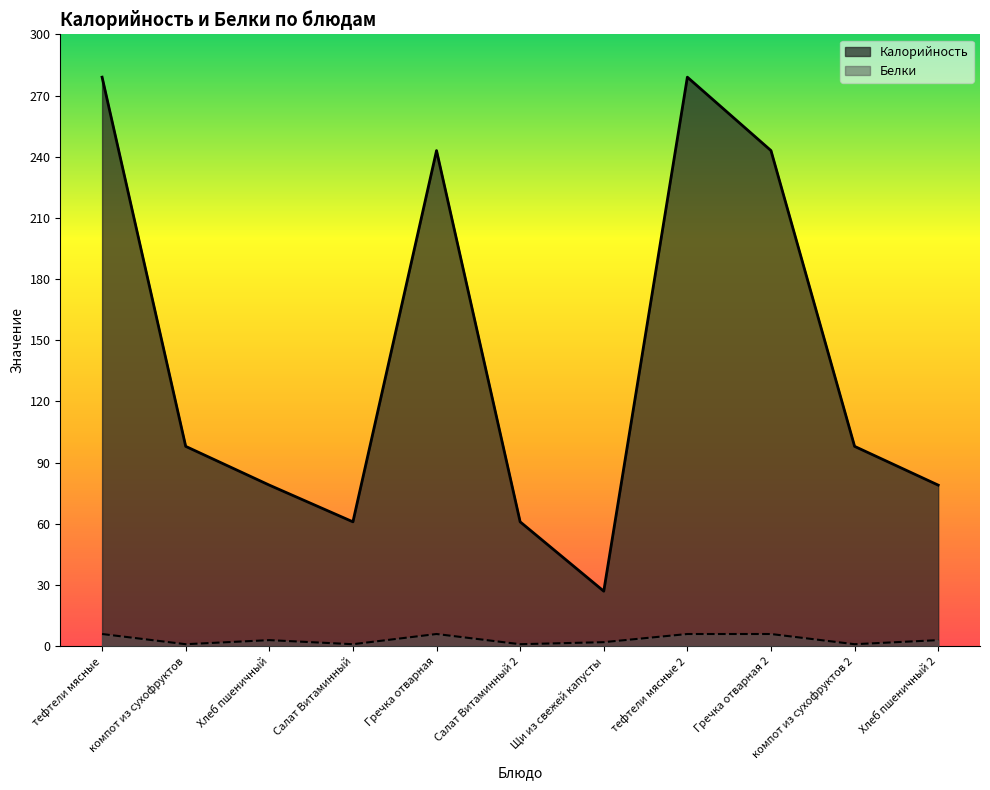

How many data points in Калорийность are above 98?

4